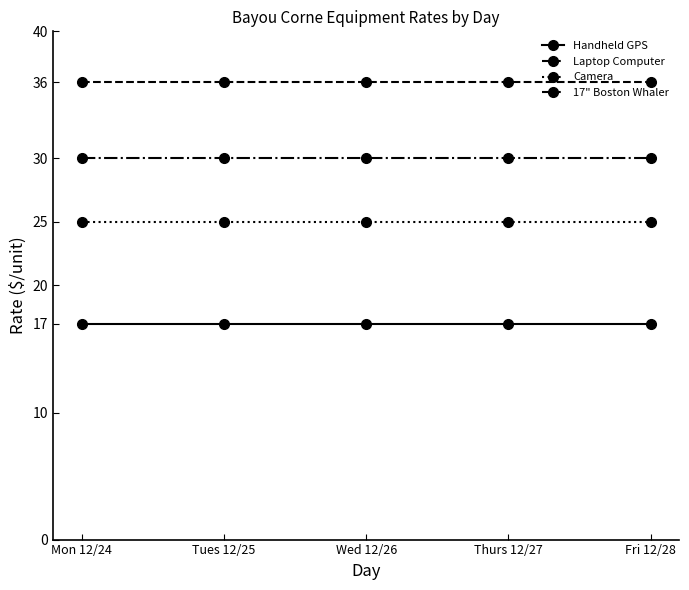

What are all the series names shown in the legend?

Handheld GPS, Laptop Computer, Camera, 17" Boston Whaler